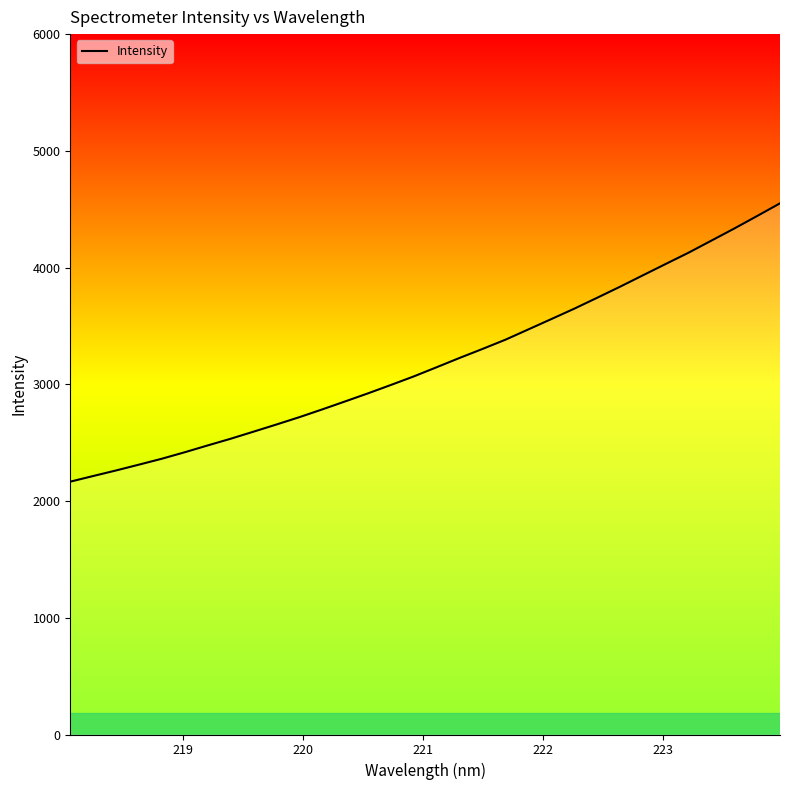

What is the maximum value shown in the chart?

4550.3